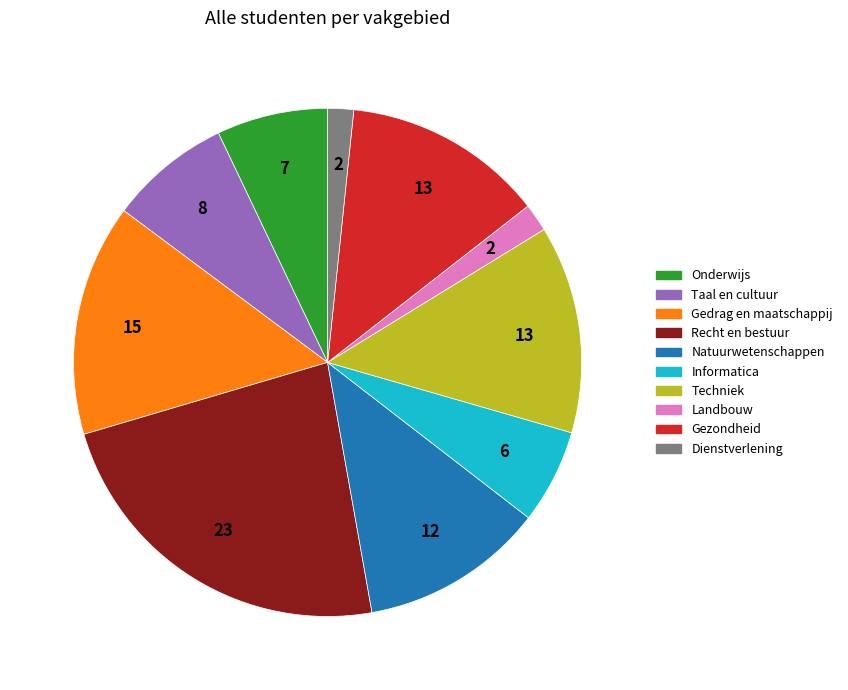

What is the ratio of the value at Gezondheid to the value at Natuurwetenschappen?

1.1